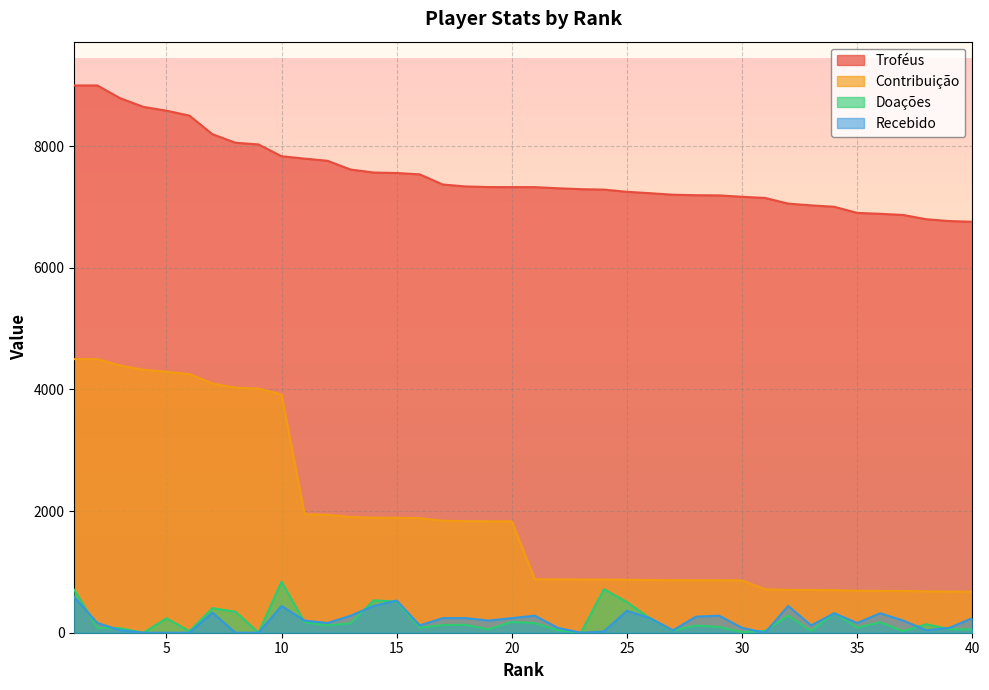

What is the value of the Troféus point at the 4th from the left?

8648